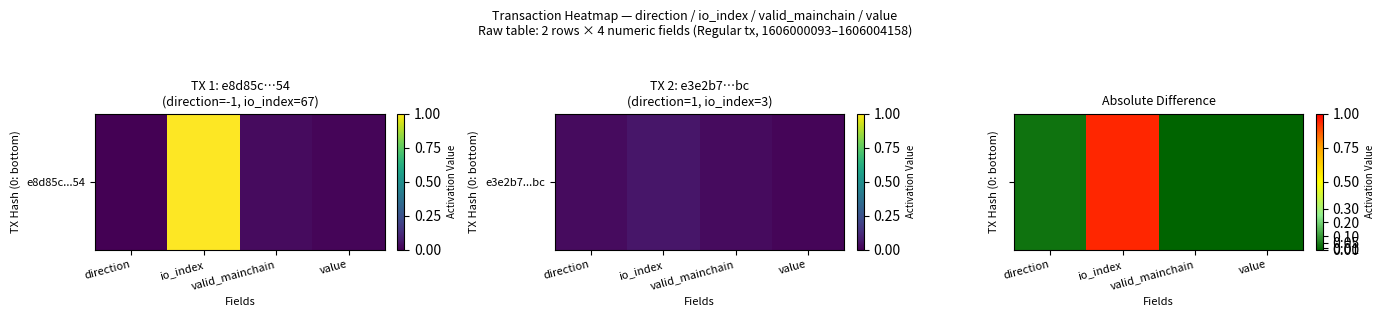

Is it true that the value at valid_mainchain is 0.0?

True